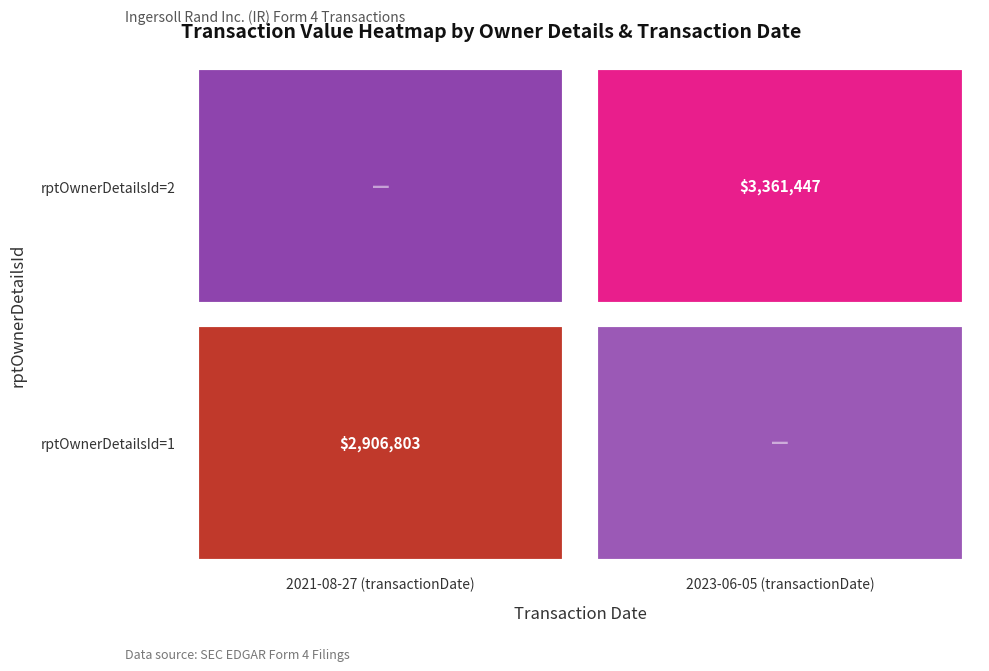

Between 2021-08-27 and 2023-06-05, which is larger?

2023-06-05